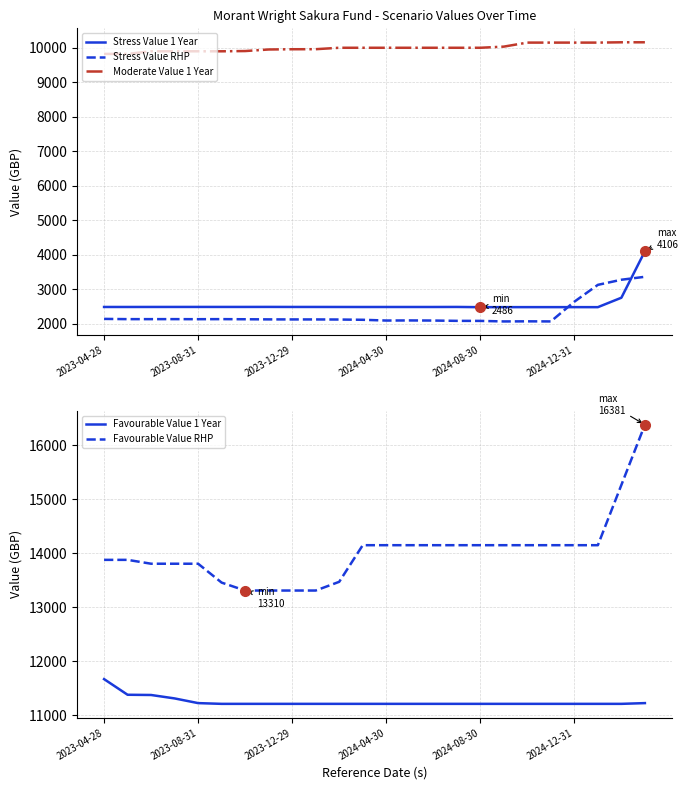

The Favourable Value RHP series shows 14149.9 at 21. True or false?

True